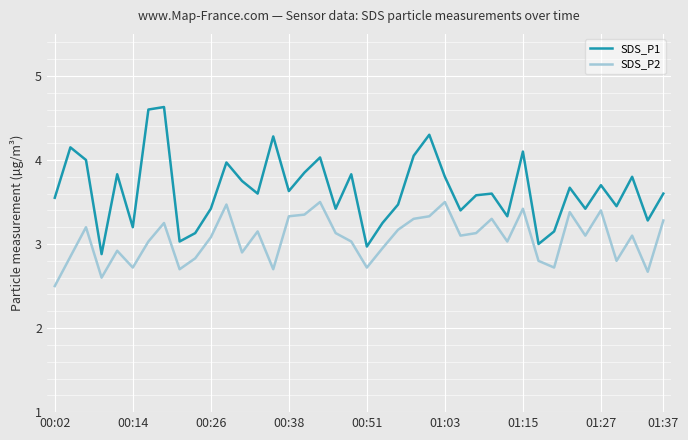

Which series has the largest range (max minus min)?

SDS_P1